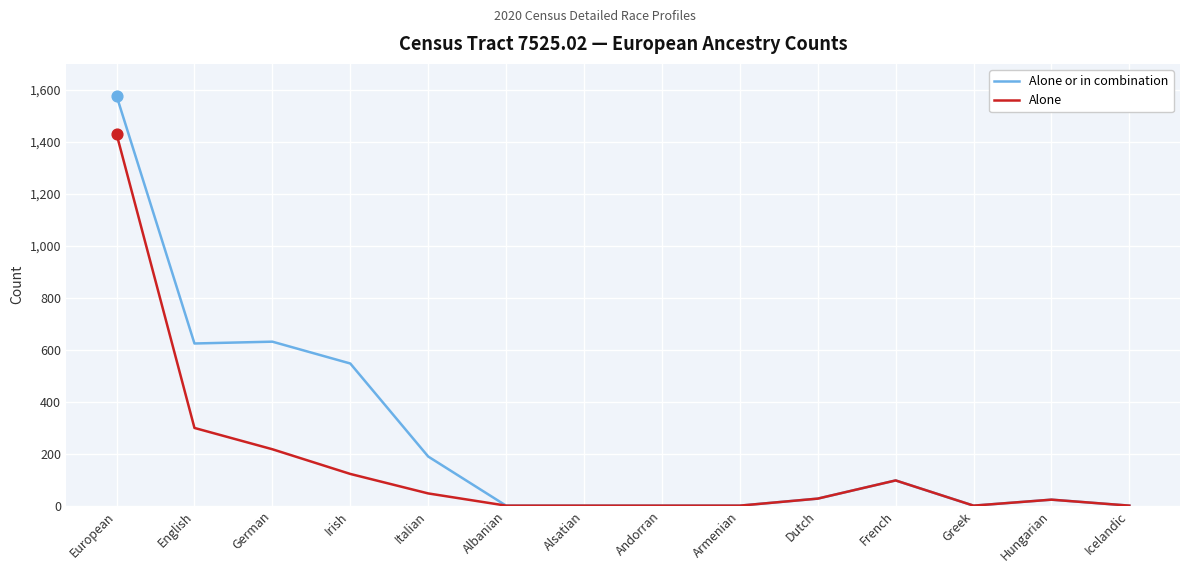

What are all the series names shown in the legend?

Alone or in combination, Alone